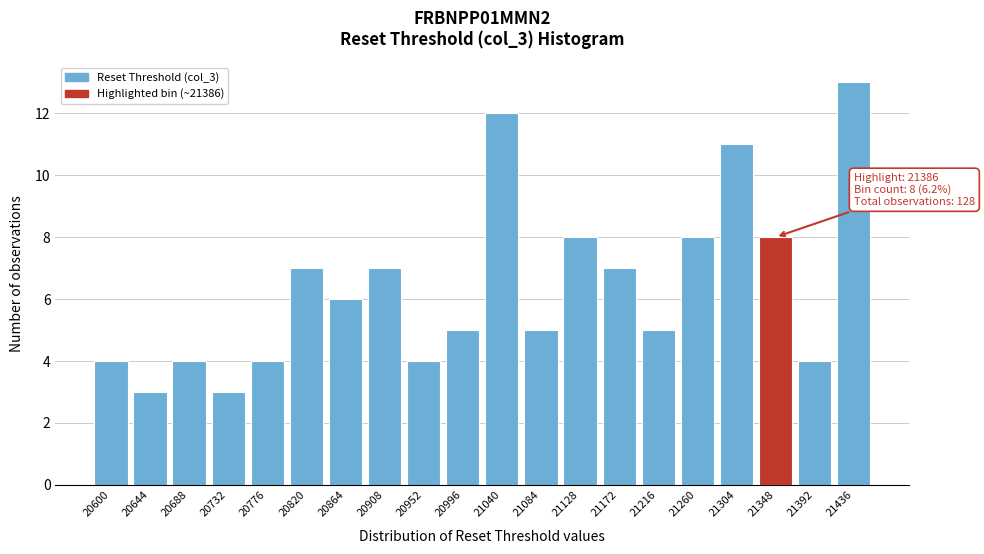

Reading right to left, transcribe all the data shown in this chart.

13	4	8	11	8	5	7	8	5	12	5	4	7	6	7	4	3	4	3	4